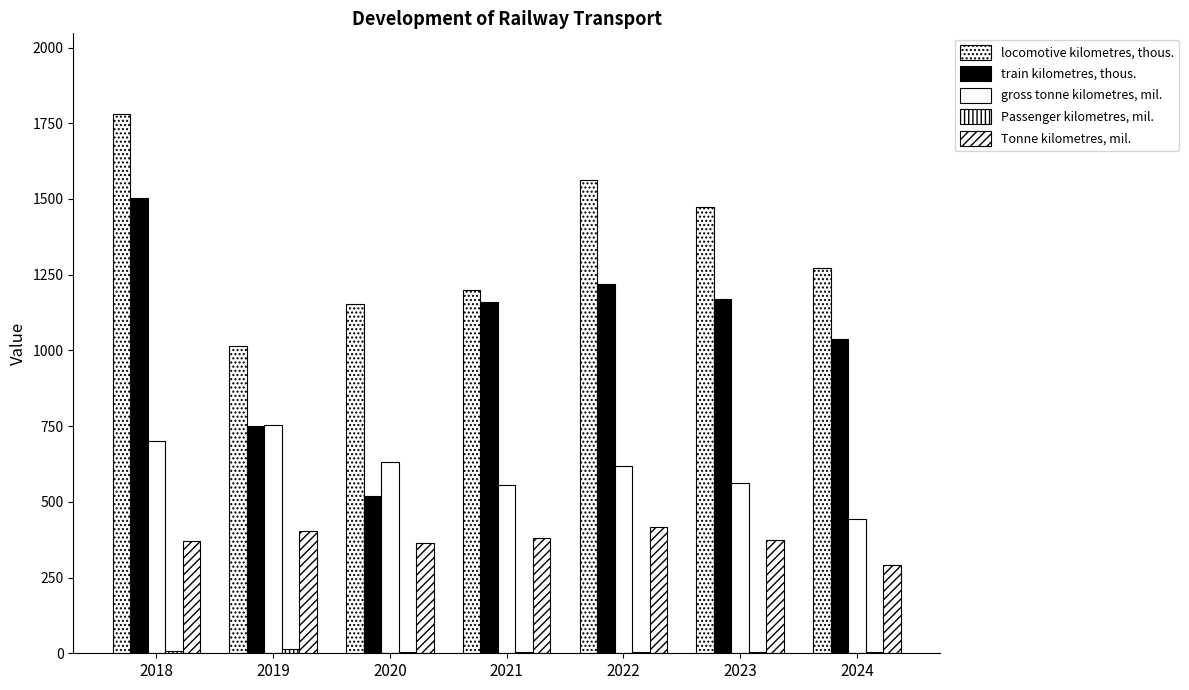

Reading left to right, extract all data points from this chart.

locomotive kilometres, thous.: 1780	1015	1152	1200	1562	1473	1273
train kilometres, thous.: 1504	750	519	1161	1219	1169	1037
gross tonne kilometres, mil.: 701	753	632	554	619	562	444
Passenger kilometres, mil.: 9	15	4	3	4	4	4
Tonne kilometres, mil.: 372	404	363	380	416	373	291